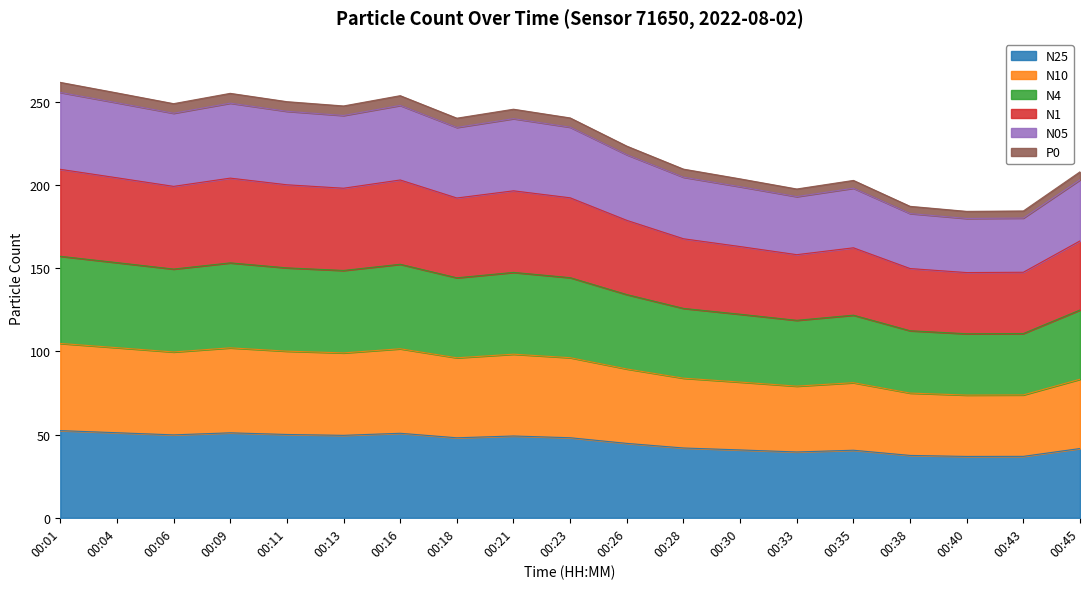

True or false: P0 has more than 2 points higher than both neighbors.

True